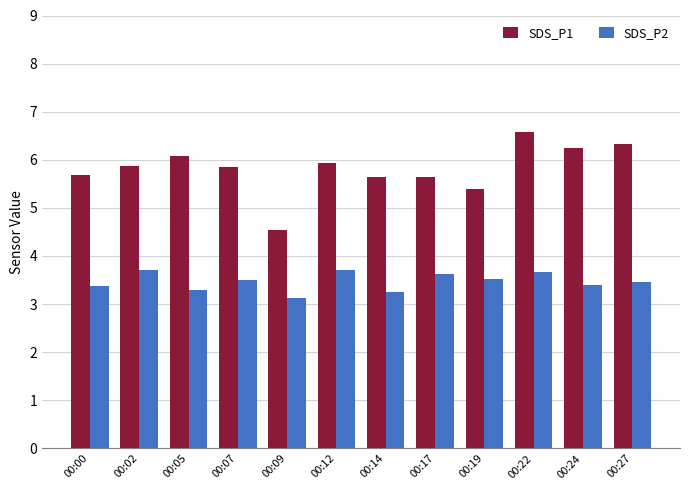

Rank the series at 00:05 from lowest to highest value.

SDS_P2, SDS_P1